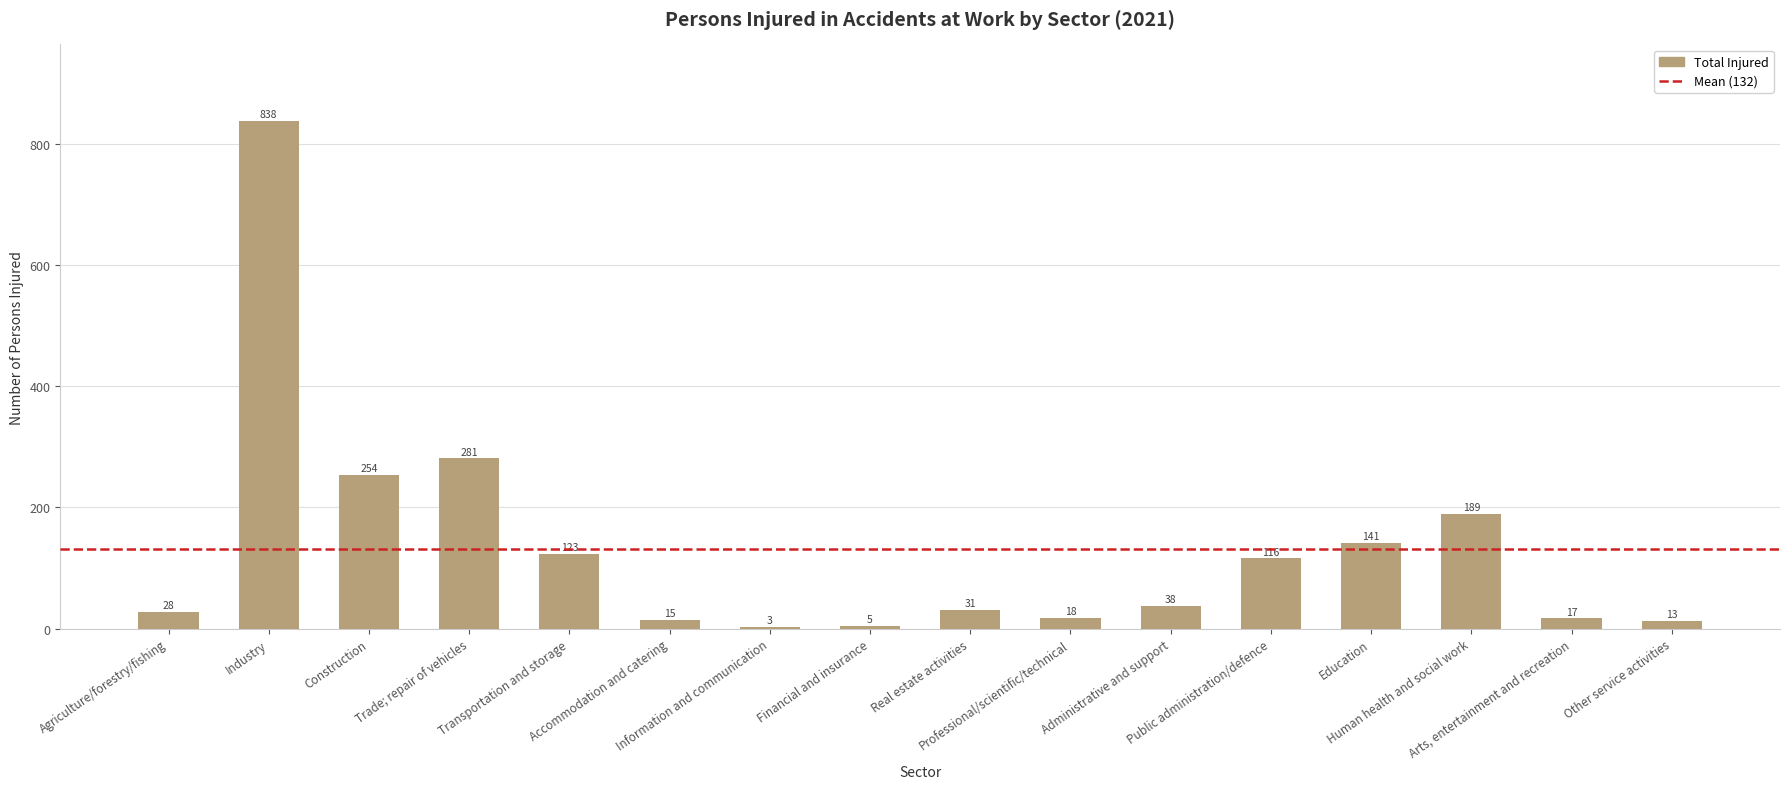

What is the value of the 6th bar from the left?

15